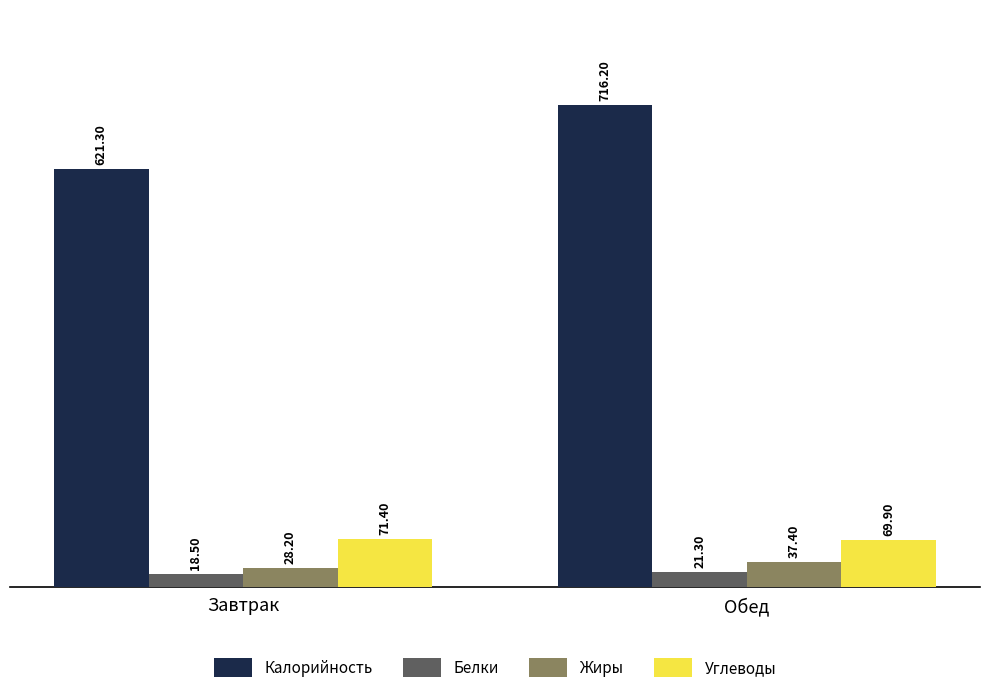

Reading right to left, extract all data points from this chart.

Калорийность: Обед=716.2	Завтрак=621.3
Белки: Обед=21.3	Завтрак=18.5
Жиры: Обед=37.4	Завтрак=28.2
Углеводы: Обед=69.9	Завтрак=71.4